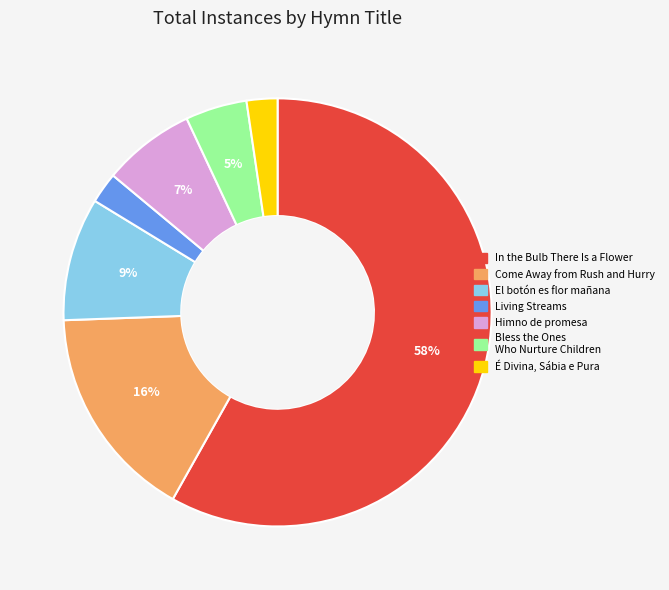

Does In the Bulb There Is a Flower account for over 50% of the chart?

Yes